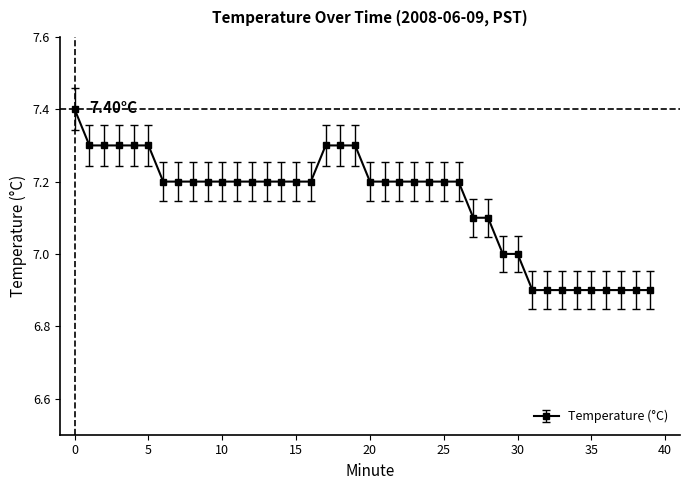

What is the difference between the second highest and minimum values?

0.4